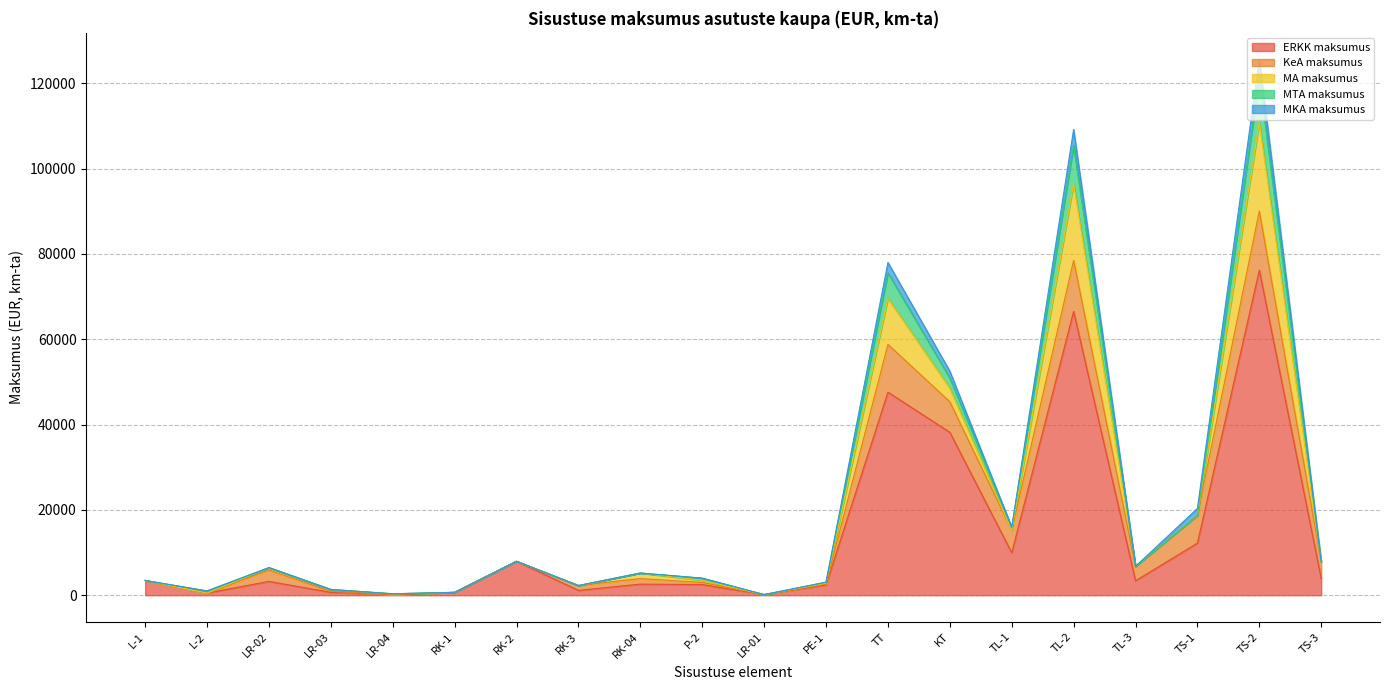

Reading left to right, transcribe all the data shown in this chart.

ERKK maksumus: 3459.8	500.0	3234.9	674.7	169.1	672.7	7957.6	1134.1	2600.0	2500.0	145.4	2399.8	47600.0	38196.6	9947.0	66546.1	3382.9	12210.3	76200.9	3921.1
KeA maksumus: 0.0	0.0	2664.1	224.9	0.0	0.0	0.0	1134.1	1300.0	500.0	0.0	218.2	11200.0	7161.9	5305.1	11963.3	3382.9	6512.2	13854.7	3921.1
MA maksumus: 0.0	0.0	570.9	449.8	169.1	0.0	0.0	0.0	1300.0	500.0	0.0	218.2	10800.0	3183.0	0.0	17945.0	0.0	0.0	20782.1	0.0
MTA maksumus: 0.0	500.0	0.0	0.0	0.0	0.0	0.0	0.0	0.0	500.0	0.0	218.2	6000.0	2387.3	663.1	8972.5	0.0	0.0	10391.0	0.0
MKA maksumus: 0.0	0.0	0.0	0.0	0.0	0.0	0.0	0.0	0.0	0.0	0.0	0.0	2400.0	1591.5	0.0	3738.5	0.0	1628.0	4329.6	0.0